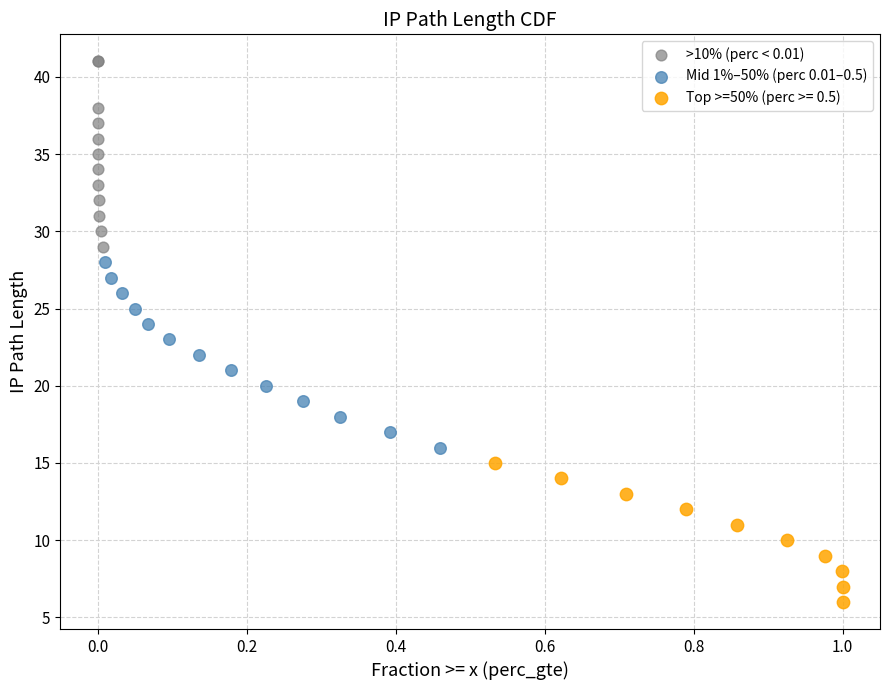

Which series contains the lowest Y value?

Top >=50% (perc >= 0.5)